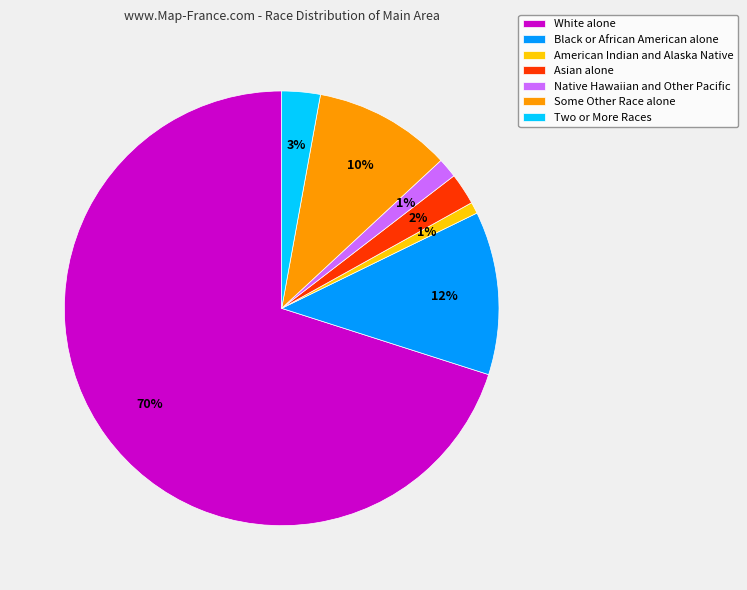

Which has a higher value, Asian alone or White alone?

White alone